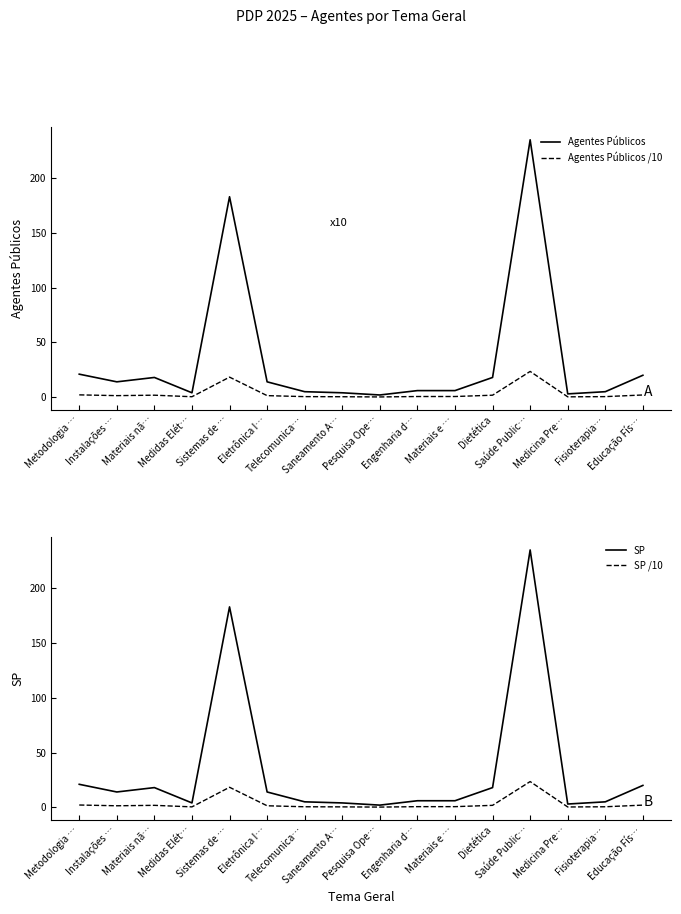

True or false: Agentes Públicos and SP /10 intersect in this chart.

False